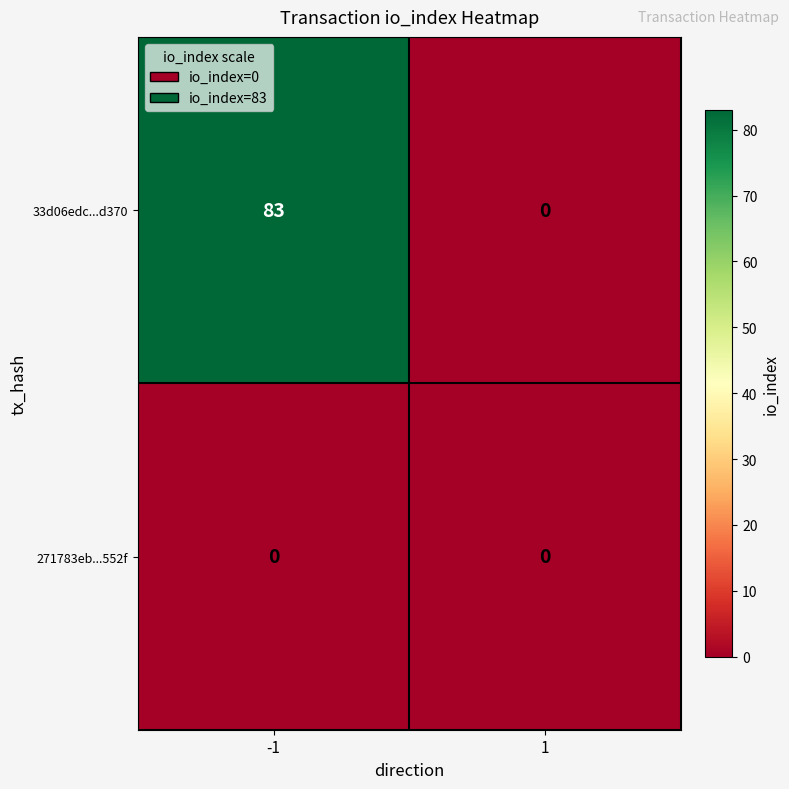

Rank the series by their average value, from lowest to highest.

271783eb...552f, 33d06edc...d370